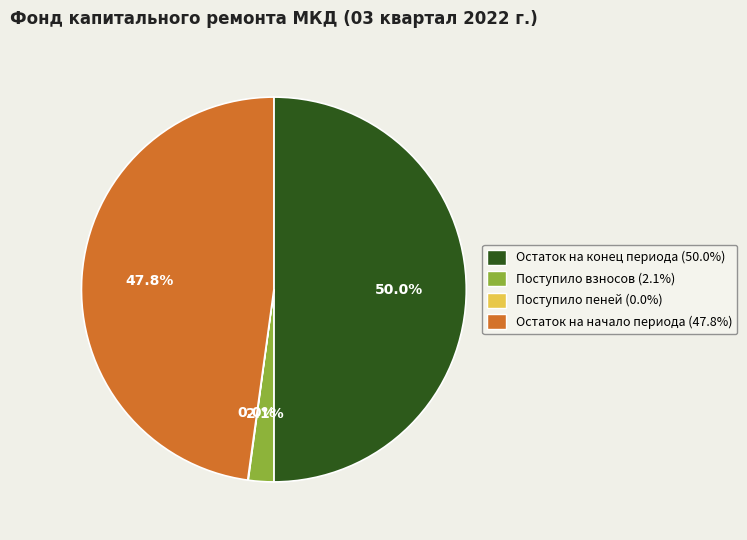

To the nearest percent, what is the average slice percentage?

25%